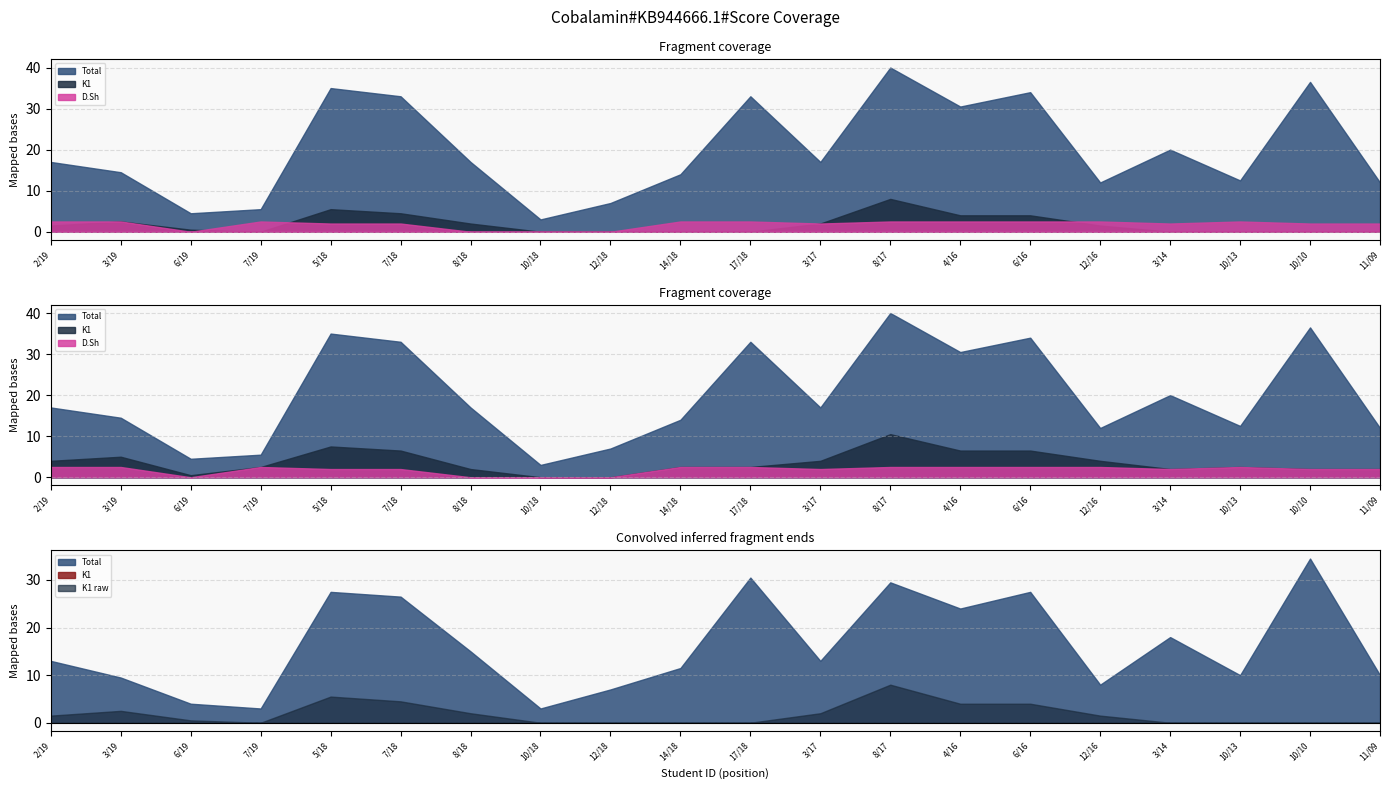

What is the difference between the maximum and minimum values in the K1 series?

8.0